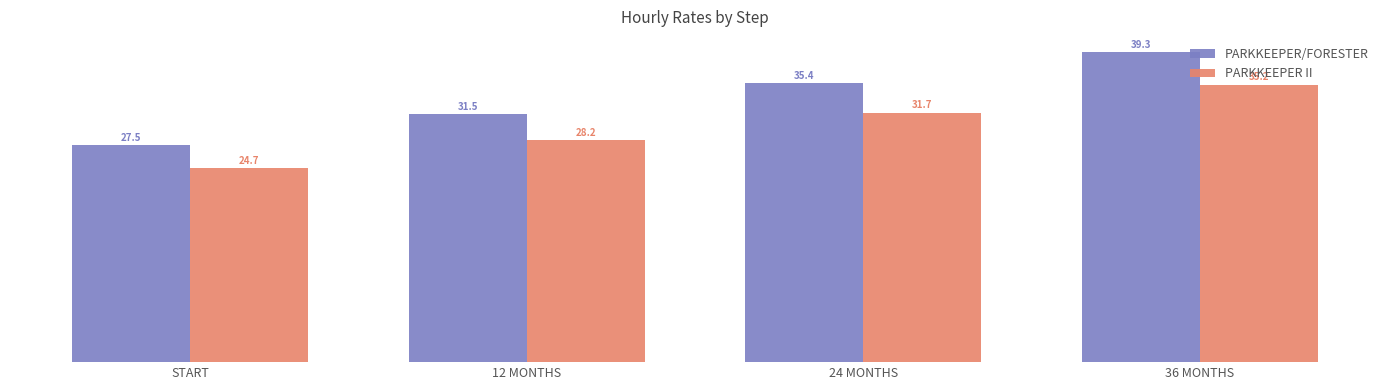

Is it true that PARKKEEPER/FORESTER equals 27.5 at START?

True